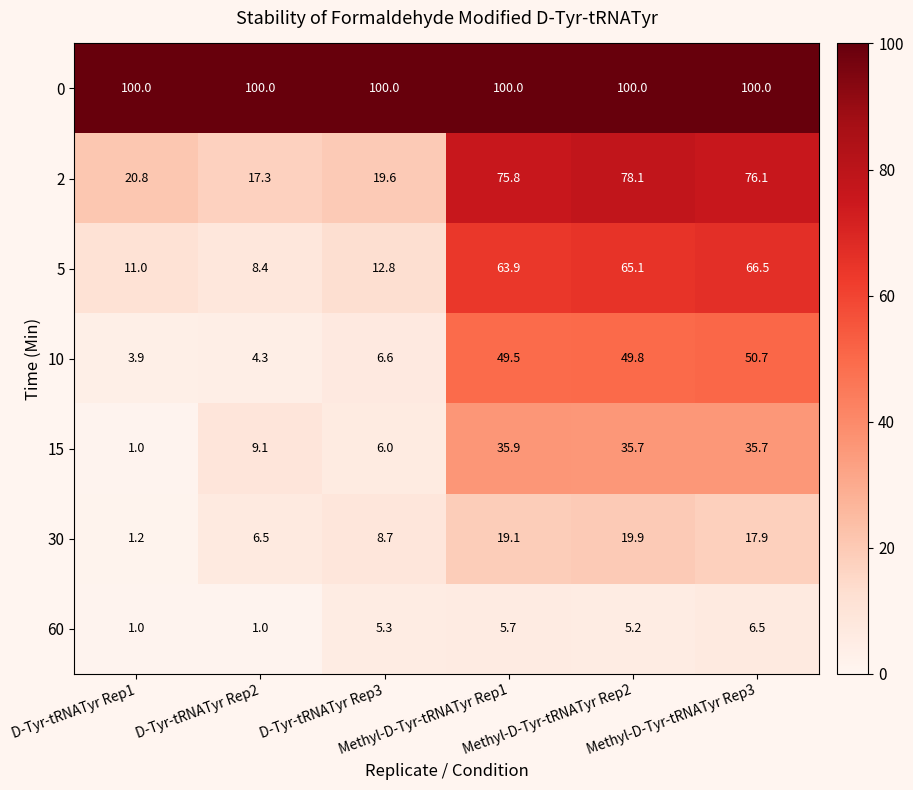

What is the minimum value shown in the chart?

1.0